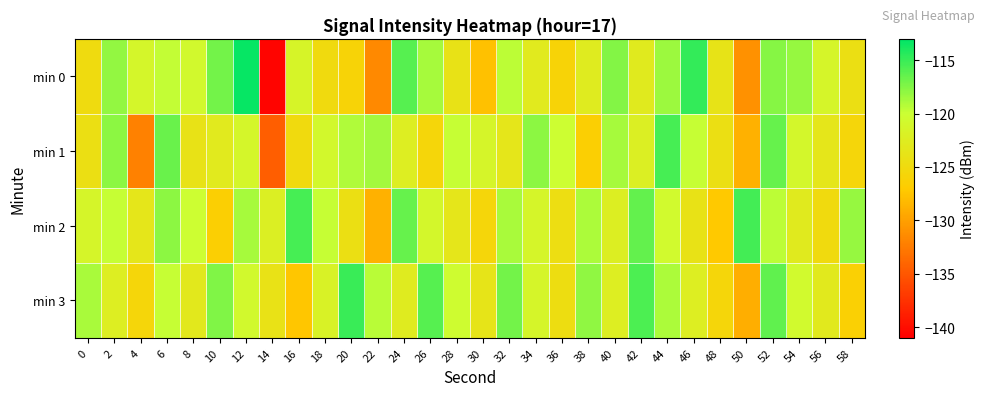

Reading left to right, transcribe all the data shown in this chart.

min 0: 0=-124.9	2=-118.1	4=-121.1	6=-119.7	8=-120.8	10=-117.0	12=-113.3	14=-140.6	16=-121.5	18=-125.0	20=-126.0	22=-131.5	24=-116.0	26=-118.7	28=-123.9	30=-127.7	32=-119.5	34=-122.9	36=-126.0	38=-122.7	40=-117.5	42=-122.8	44=-118.5	46=-114.8	48=-123.7	50=-131.0	52=-117.7	54=-118.2	56=-121.3	58=-124.3
min 1: 0=-124.3	2=-117.8	4=-132.0	6=-116.7	8=-123.9	10=-122.9	12=-121.1	14=-134.5	16=-125.0	18=-121.0	20=-119.1	22=-118.7	24=-122.3	26=-125.7	28=-119.9	30=-121.2	32=-123.5	34=-117.9	36=-120.1	38=-126.5	40=-118.8	42=-122.1	44=-115.4	46=-119.9	48=-124.3	50=-128.8	52=-116.5	54=-121.0	56=-123.5	58=-125.7
min 2: 0=-121.2	2=-119.9	4=-123.5	6=-117.9	8=-120.1	10=-126.5	12=-118.8	14=-122.1	16=-115.4	18=-119.9	20=-124.3	22=-128.8	24=-116.5	26=-121.0	28=-123.5	30=-125.7	32=-118.9	34=-121.3	36=-124.6	38=-119.0	40=-122.2	42=-116.5	44=-120.7	46=-123.9	48=-127.1	50=-115.3	52=-119.6	54=-122.8	56=-125.0	58=-118.2
min 3: 0=-118.9	2=-122.3	4=-125.7	6=-119.9	8=-123.1	10=-117.5	12=-120.8	14=-124.0	16=-127.3	18=-121.7	20=-115.0	22=-119.3	24=-122.7	26=-116.0	28=-120.3	30=-123.7	32=-117.0	34=-121.3	36=-124.7	38=-118.0	40=-122.3	42=-115.7	44=-119.0	46=-122.3	48=-125.7	50=-129.0	52=-116.3	54=-120.7	56=-123.0	58=-126.3